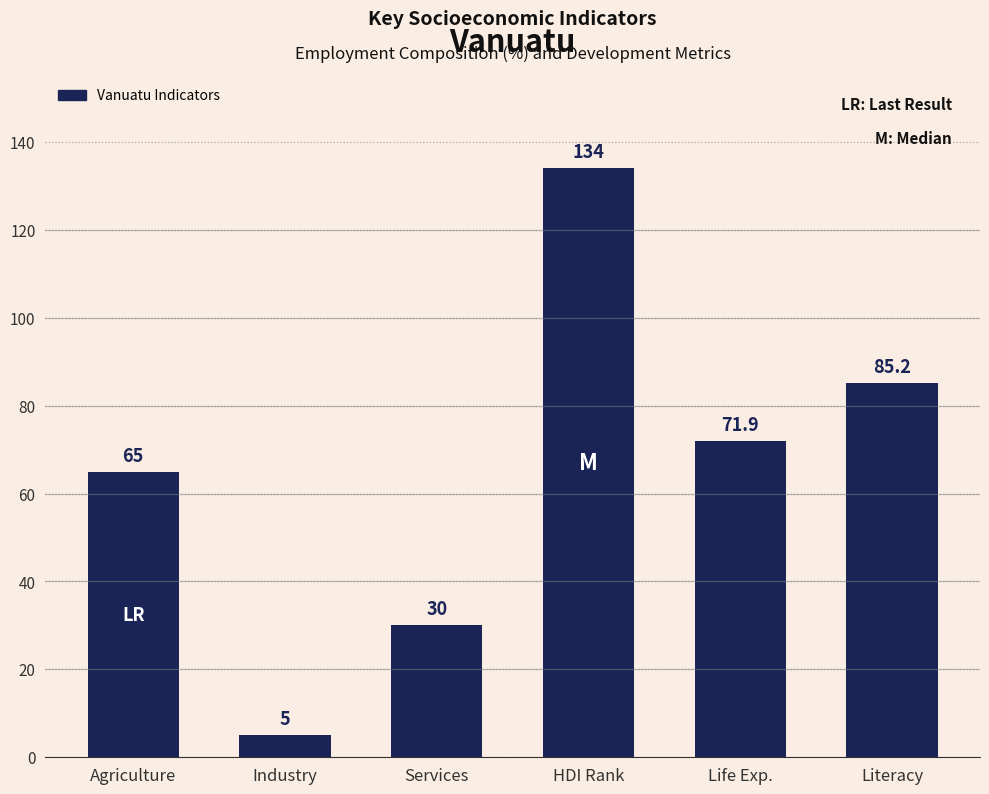

How many categories are shown in the chart?

6